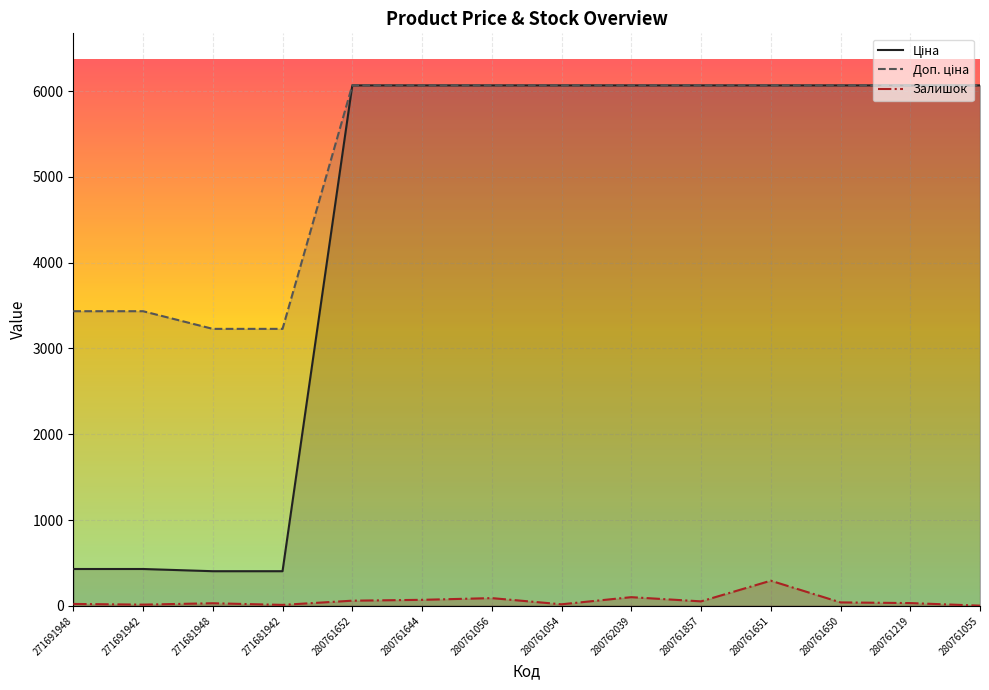

Reading left to right, what are all the values shown in this chart?

Ціна: 271691948=429.3	271691942=429.3	271681948=403.6	271681942=403.6	280761652=6067.2	280761644=6067.2	280761056=6067.2	280761054=6067.2	280762039=6067.2	280761857=6067.2	280761651=6067.2	280761650=6067.2	280761219=6067.2	280761055=6067.2
Доп. ціна: 271691948=3434.6	271691942=3434.6	271681948=3228.8	271681942=3228.8	280761652=6067.2	280761644=6067.2	280761056=6067.2	280761054=6067.2	280762039=6067.2	280761857=6067.2	280761651=6067.2	280761650=6067.2	280761219=6067.2	280761055=6067.2
Залишок: 271691948=22.0	271691942=14.0	271681948=30.0	271681942=11.0	280761652=60.0	280761644=70.0	280761056=90.0	280761054=18.0	280762039=101.0	280761857=52.0	280761651=293.0	280761650=40.0	280761219=32.0	280761055=2.0